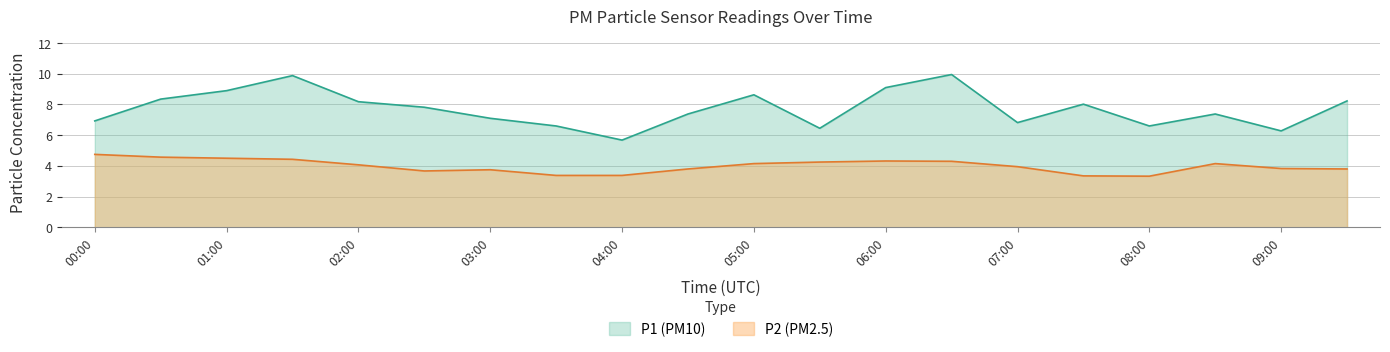

What is the maximum value shown in the chart?

9.9